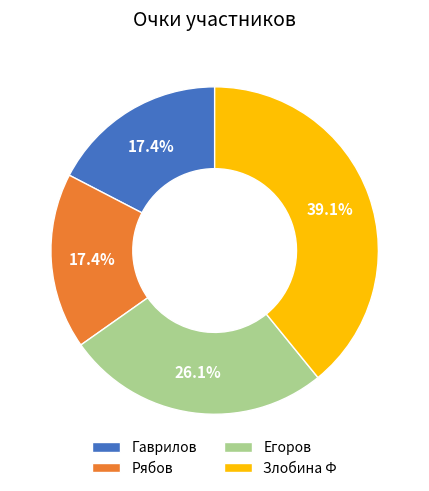

Is it true that Егоров is 37% of the pie?

False